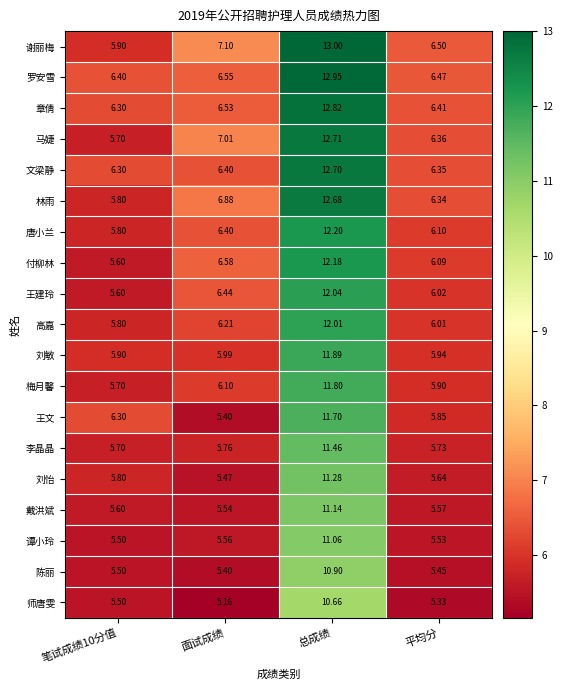

At 总成绩, list the series in order from smallest to largest.

师唐雯, 陈丽, 谭小玲, 戴洪斌, 刘怡, 李晶晶, 王文, 梅月馨, 刘敏, 高嘉, 王建玲, 付柳林, 唐小兰, 林雨, 文梁静, 马婕, 章倩, 罗安雪, 谢丽梅